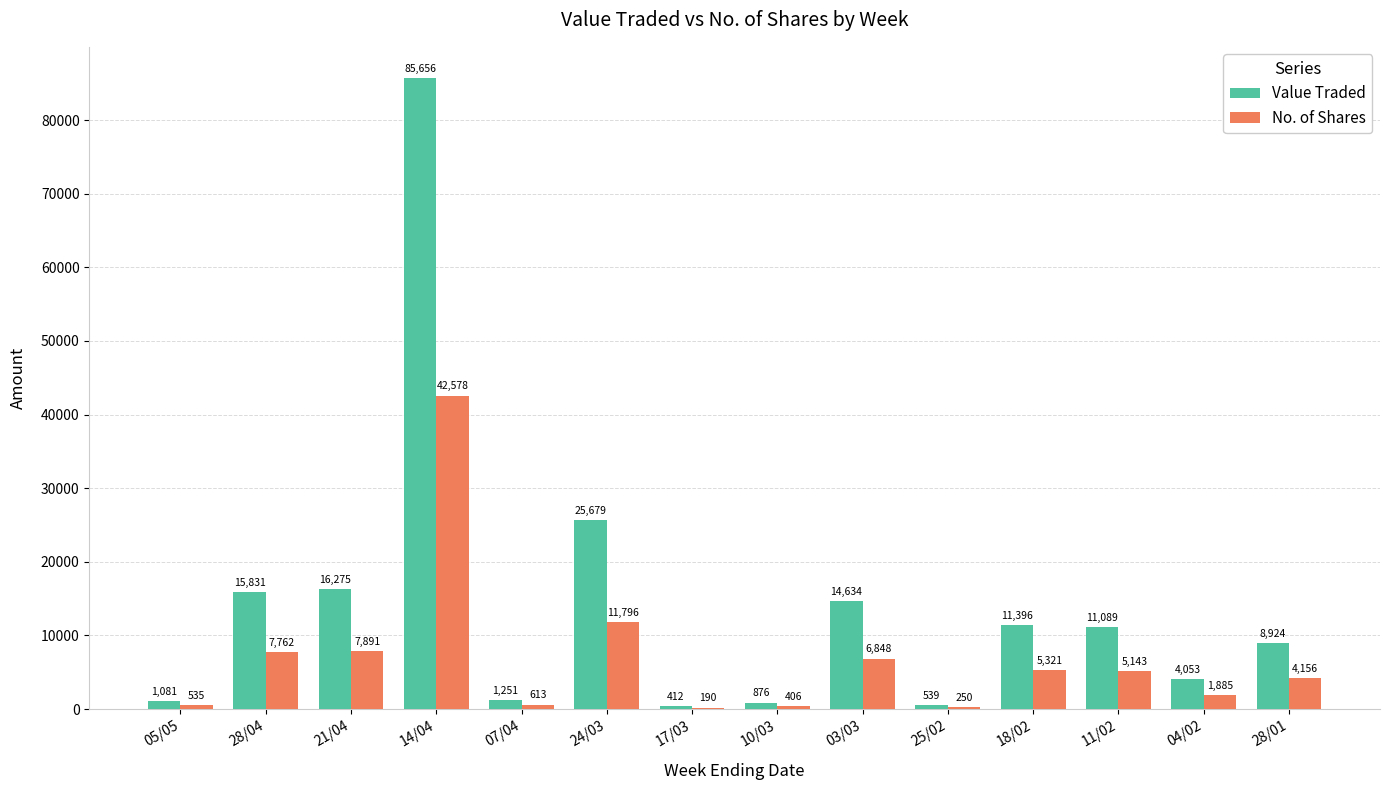

How many categories are shown in the chart?

14